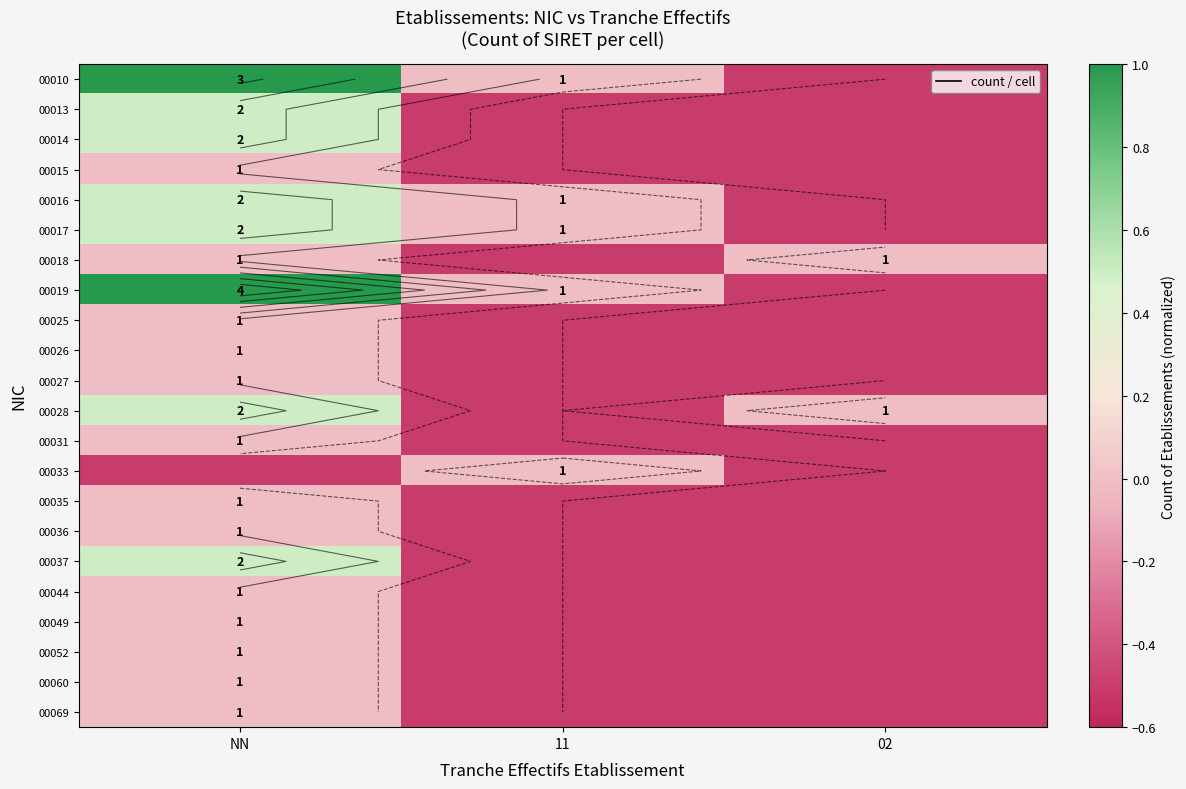

What is the minimum value shown in the chart?

-0.5